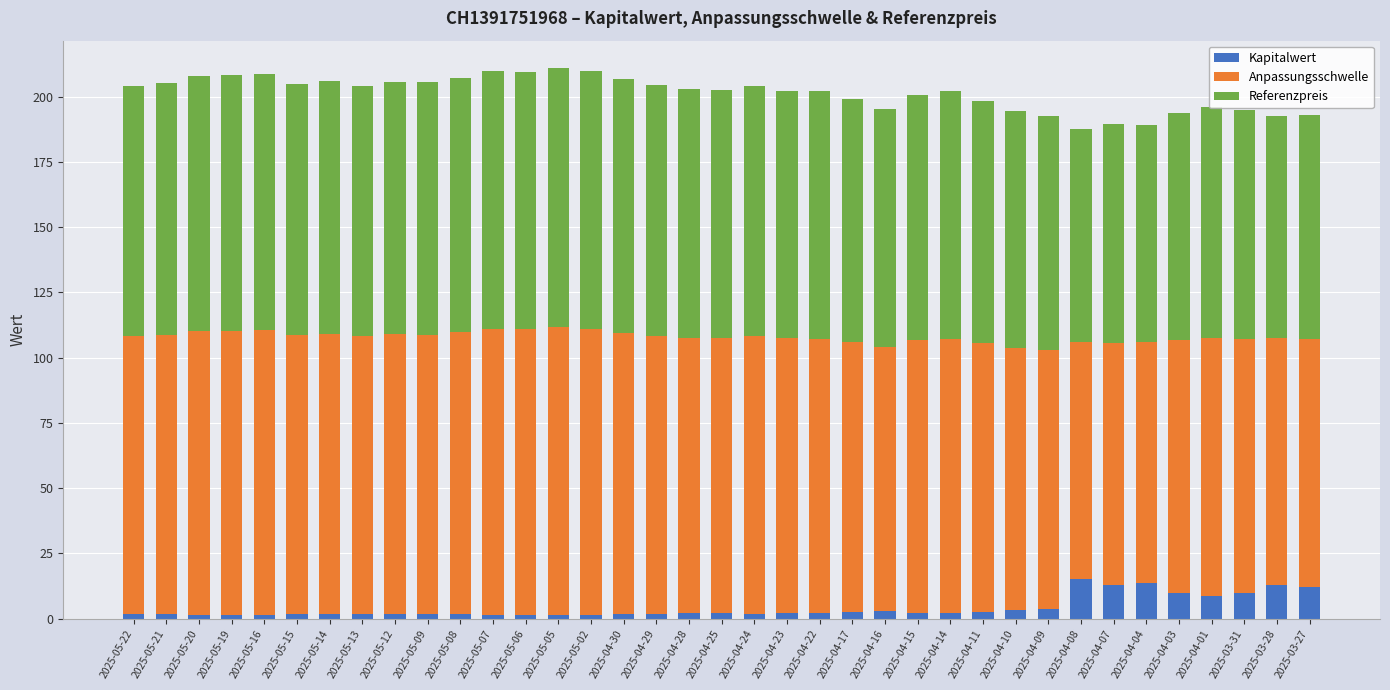

Is it true that Kapitalwert equals 1.4 at 2025-05-16?

True